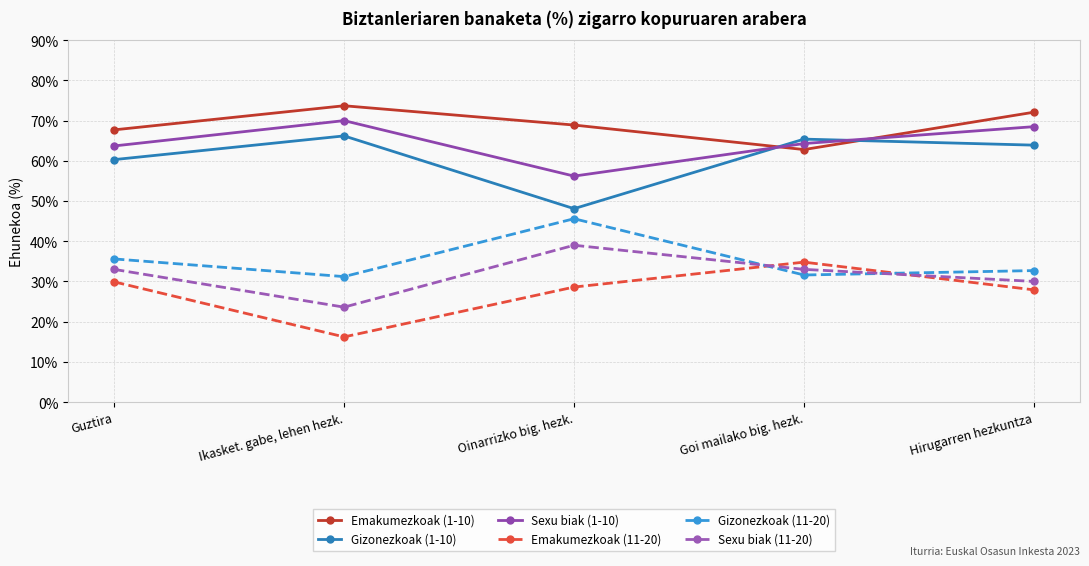

What is the total value across all series at Goi mailako big. hezk.?

291.9